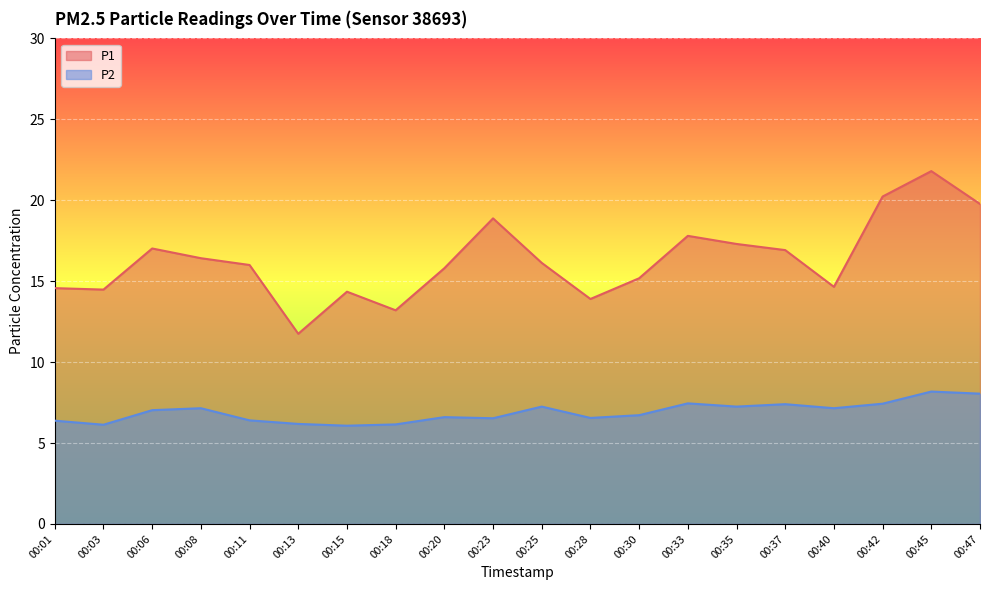

What is the smallest value displayed?

6.1